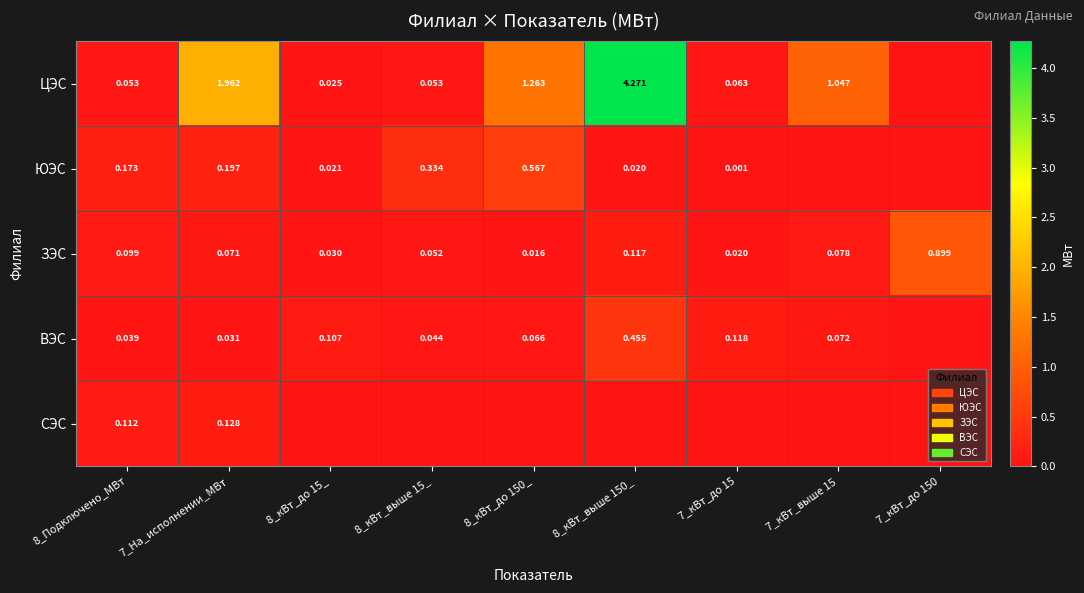

Is the value of ЦЭС at 7_кВт_до 15 greater than the value of ЗЭС at 8_кВт_до 150_?

Yes